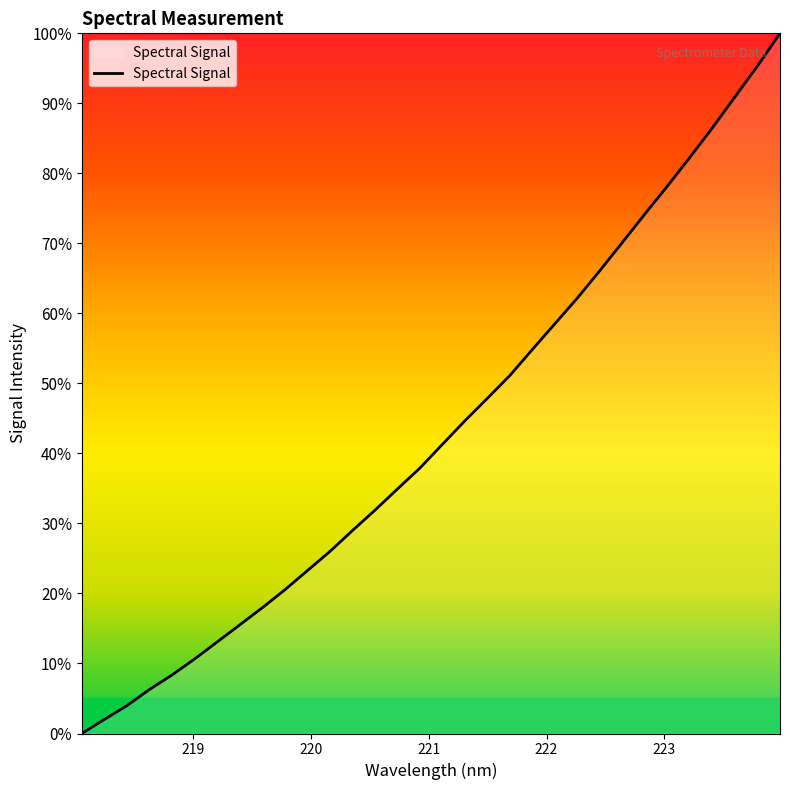

What is the maximum value shown in the chart?

100.0